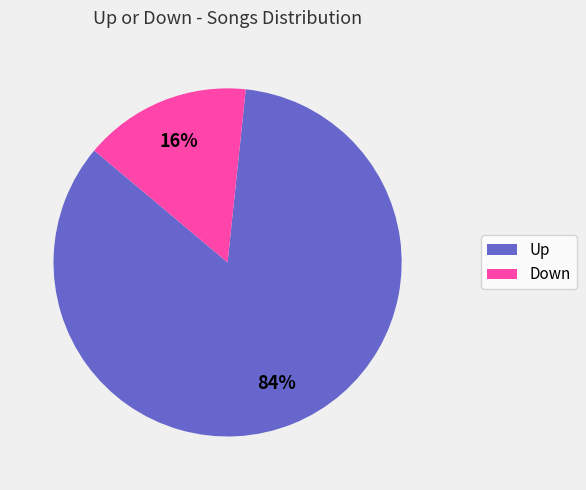

To the nearest percent, what is the average slice percentage?

50%